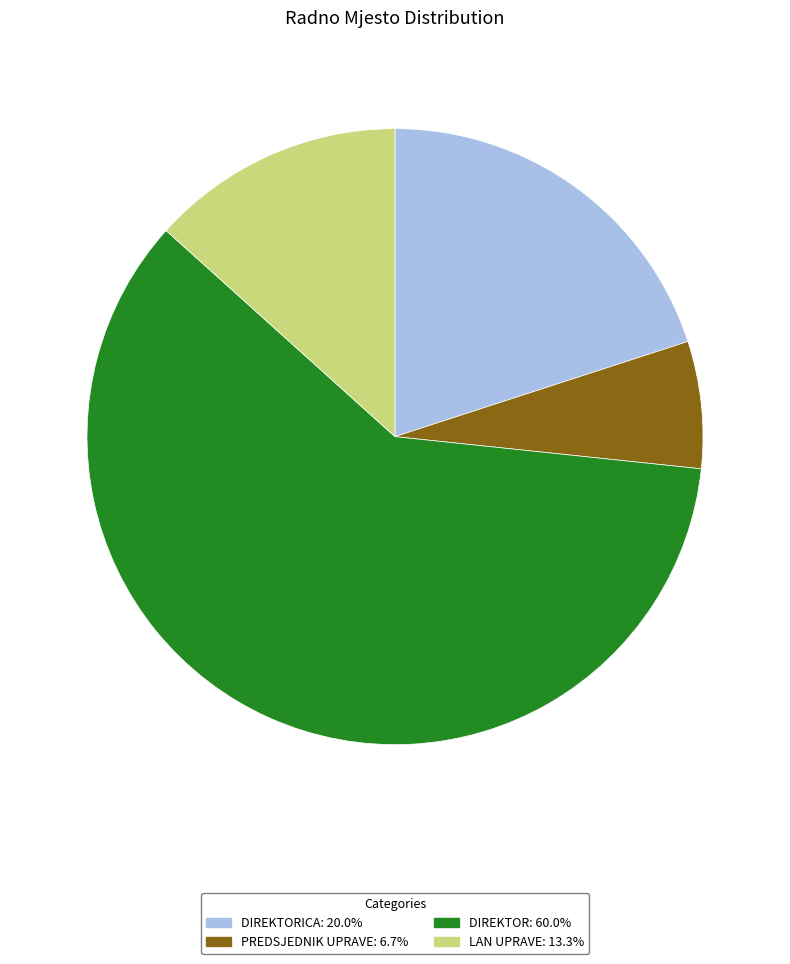

Does any single category account for the majority?

Yes